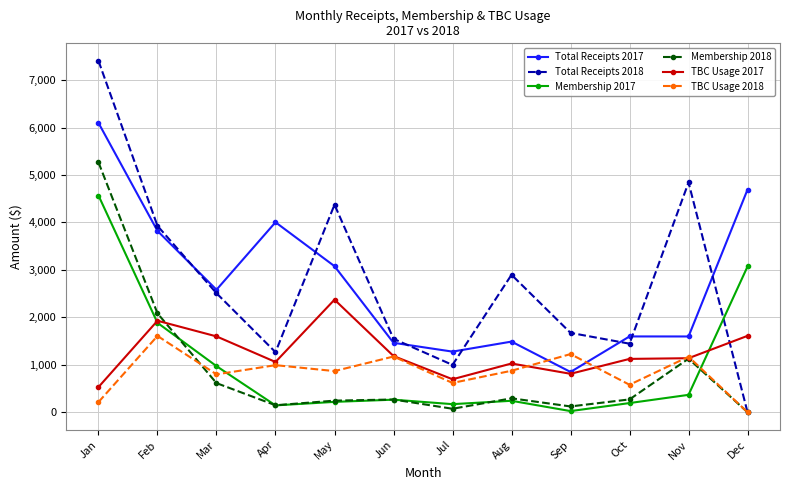

List the series in order of their peak value, lowest first.

TBC Usage 2018, TBC Usage 2017, Membership 2017, Membership 2018, Total Receipts 2017, Total Receipts 2018